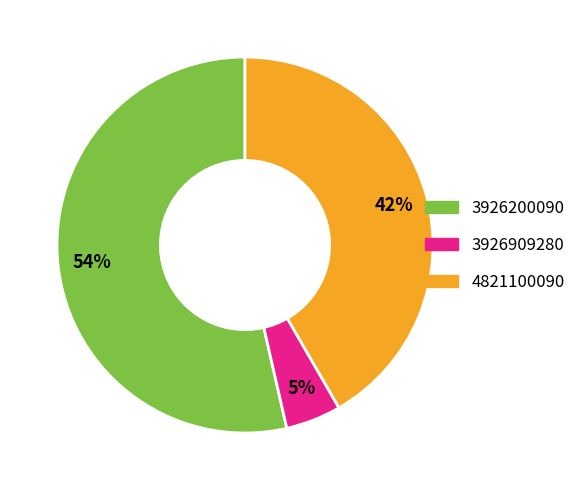

Which has a higher value, 3926200090 or 4821100090?

3926200090